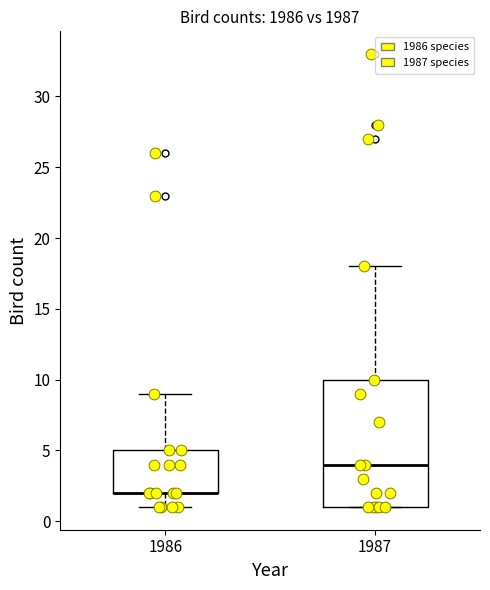

Where is the lower edge of the box at x = 1987 on the y-axis? The values are not printed on the chart, so give them approximately, as read against the axis.

1